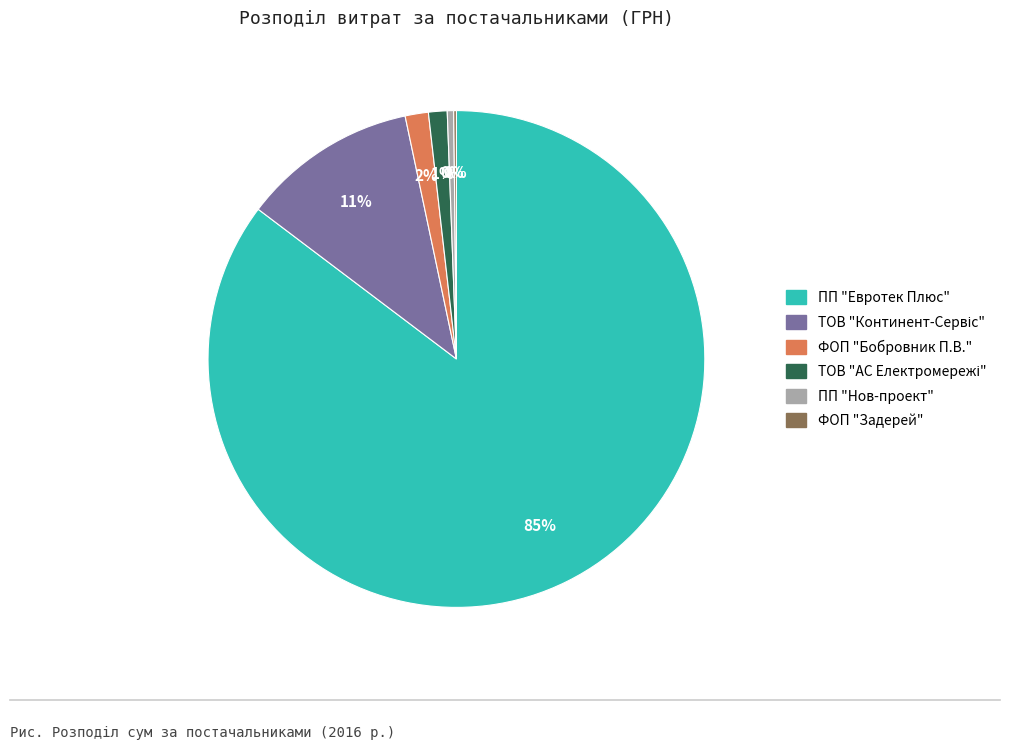

Does ФОП "Бобровник П.В." represent more than half of the total?

No